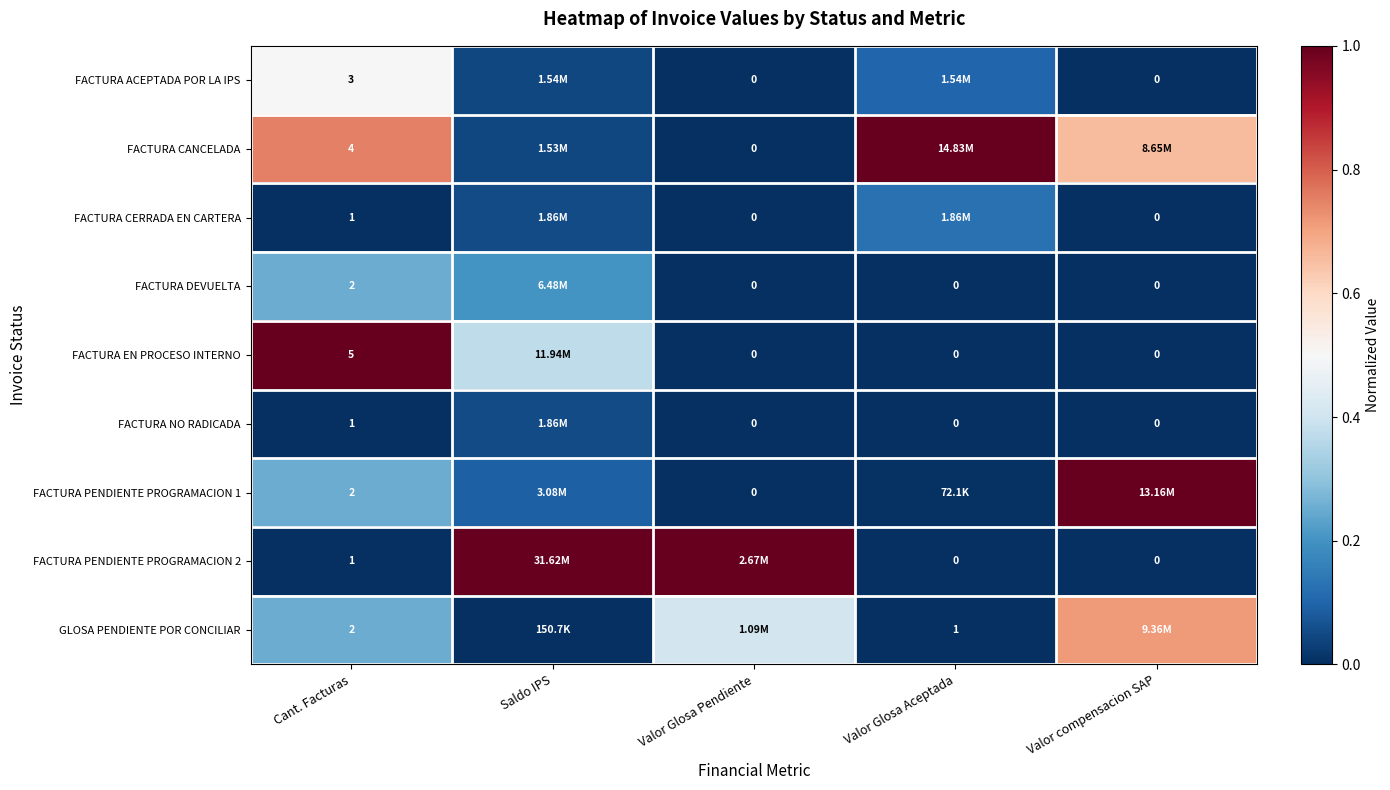

Is it true that FACTURA PENDIENTE PROGRAMACION 2 equals 0.4 at Valor Glosa Pendiente?

False